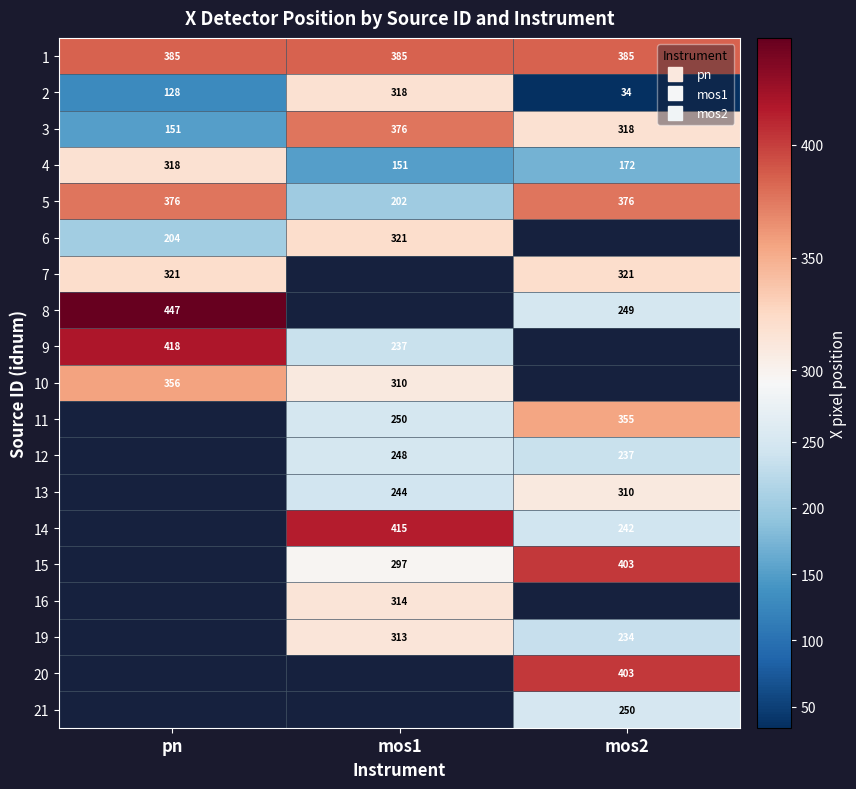

Where is 1 nearest to the value 385?

pn